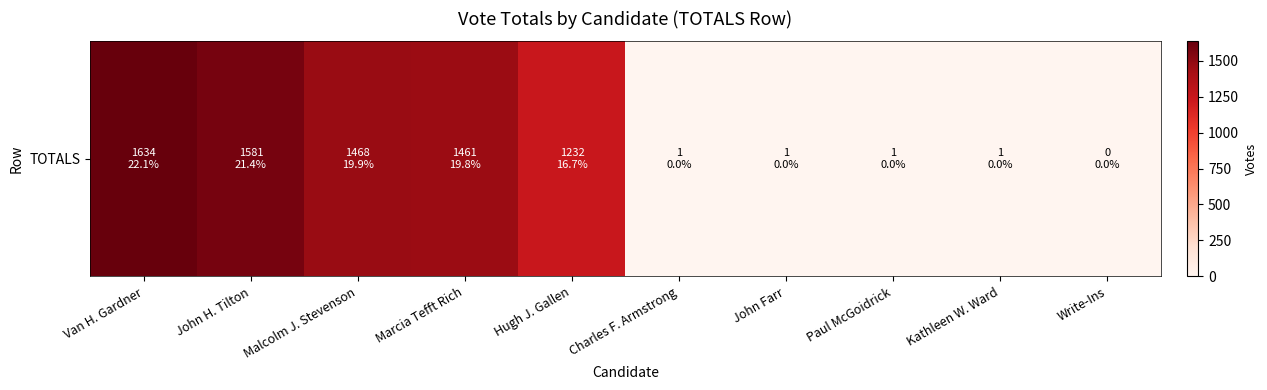

Reading left to right, list all the values displayed in this chart.

1634	1581	1468	1461	1232	1	1	1	1	0